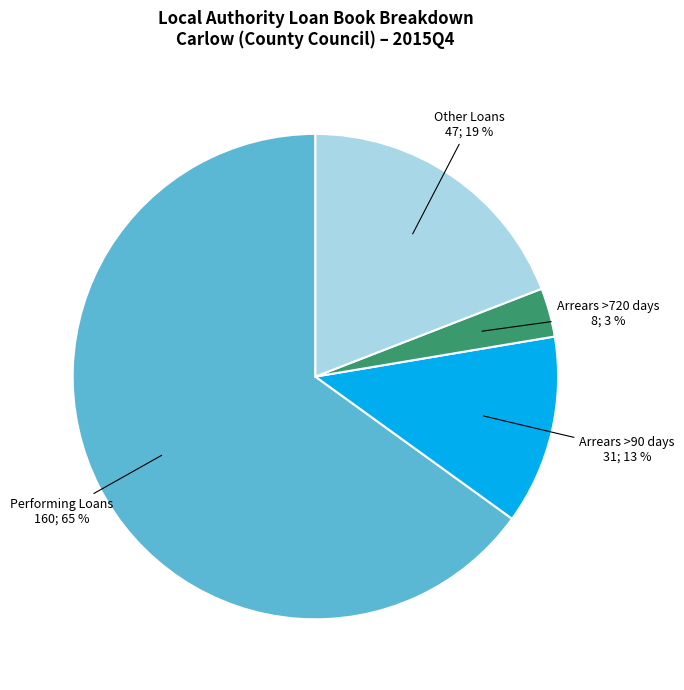

To the nearest percent, what is the difference between the largest and smallest slice percentages?

62%